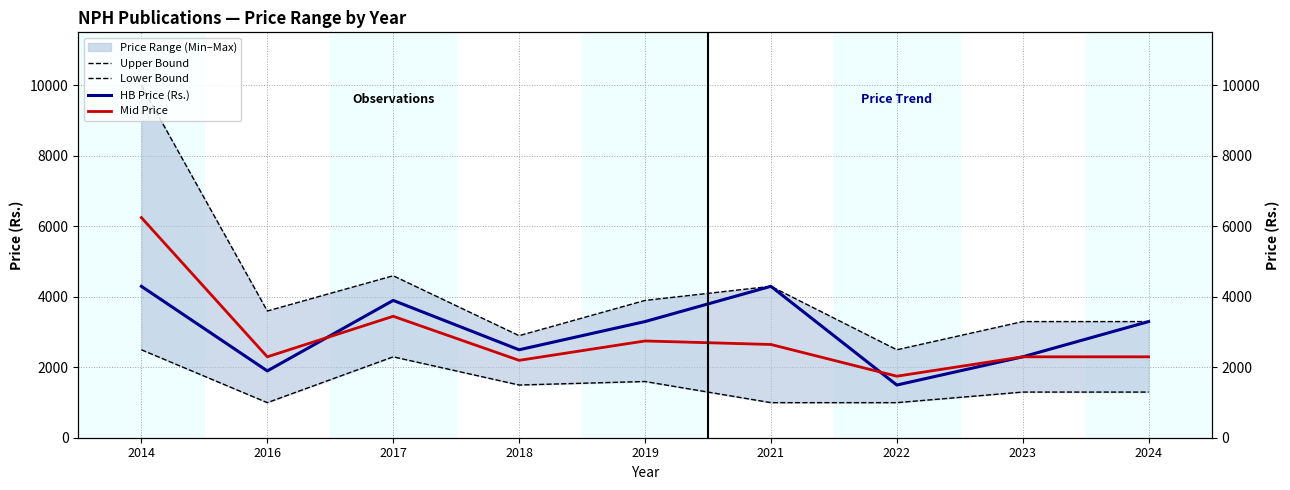

Reading left to right, transcribe all the data shown in this chart.

Upper Bound: 9995	3595	4595	2895	3895	4295	2495	3295	3295
Lower Bound: 2495	995	2295	1495	1595	995	995	1295	1295
HB Price (Rs.): 4295	1895	3895	2495	3295	4295	1495	2295	3295
Mid Price: 6245	2295	3445	2195	2745	2645	1745	2295	2295